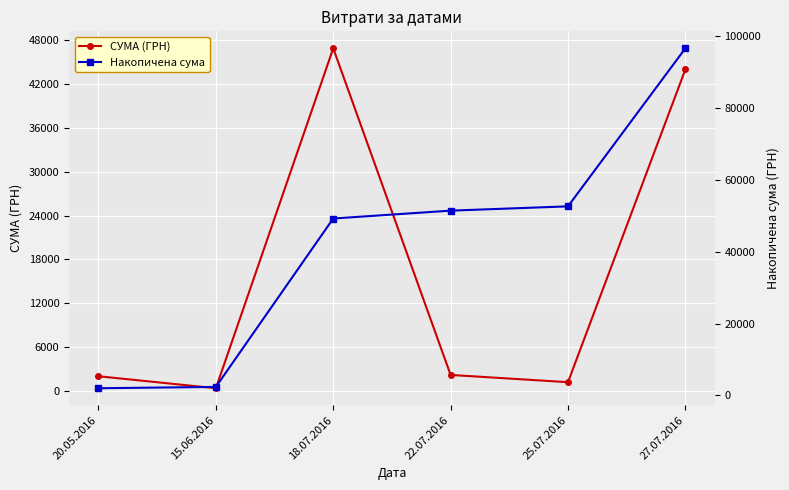

What is the sum of all СУМА (ГРН) values?

96674.1